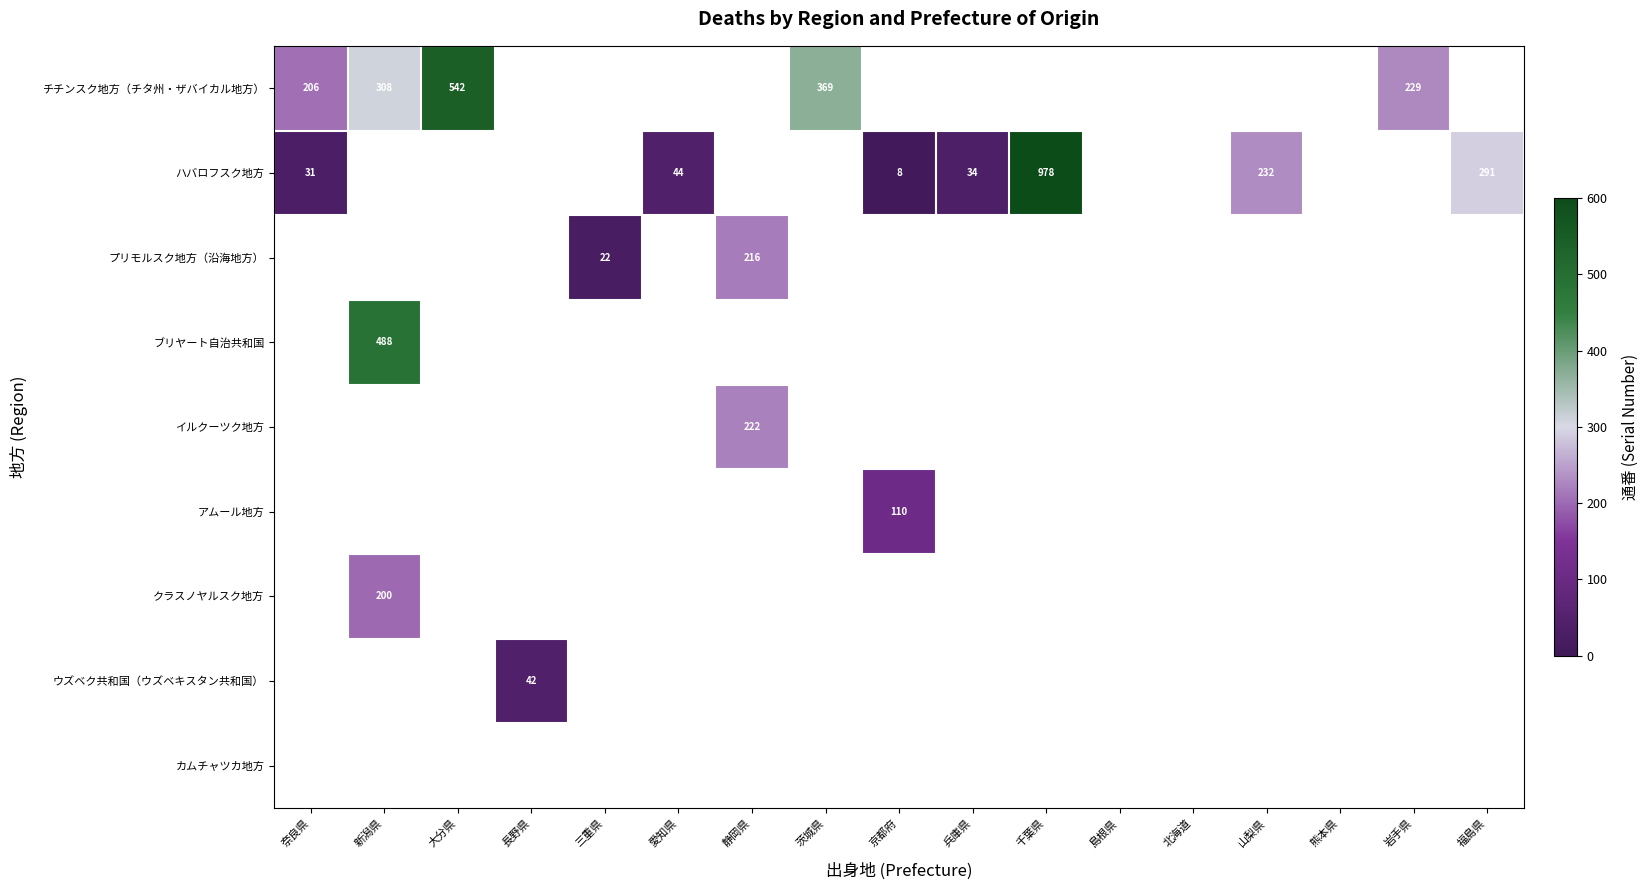

The value of ハバロフスク地方 at 兵庫県 is 12. True or false?

False